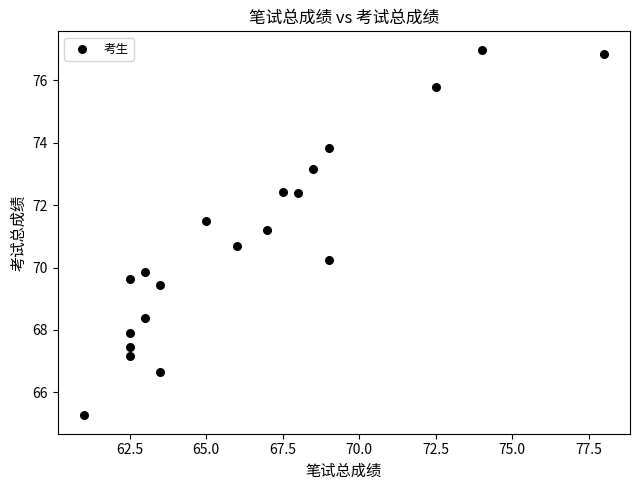

What is the range of Y values (max minus min)?

11.7